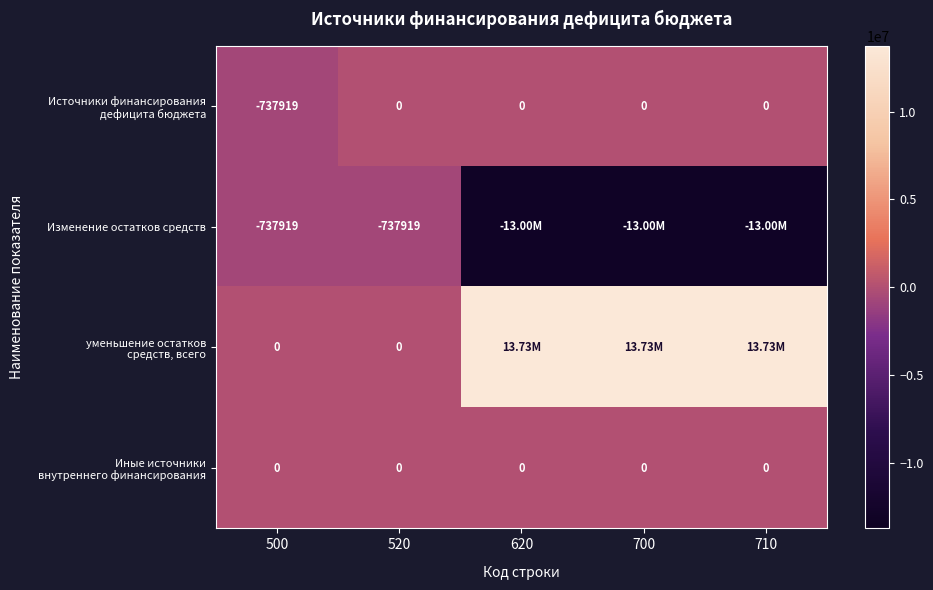

What is the sum of all уменьшение остатков средств, всего values?

41204691.4